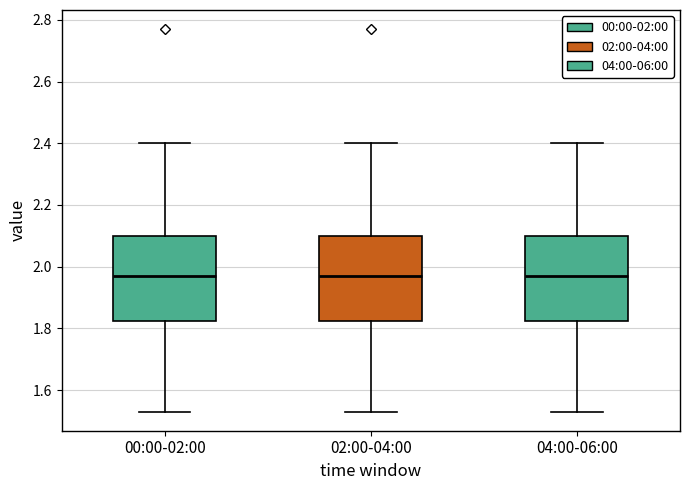

Where does the upper whisker of the box for 00:00-02:00 end on the y-axis? The values are not printed on the chart, so give them approximately, as read against the axis.

2.40